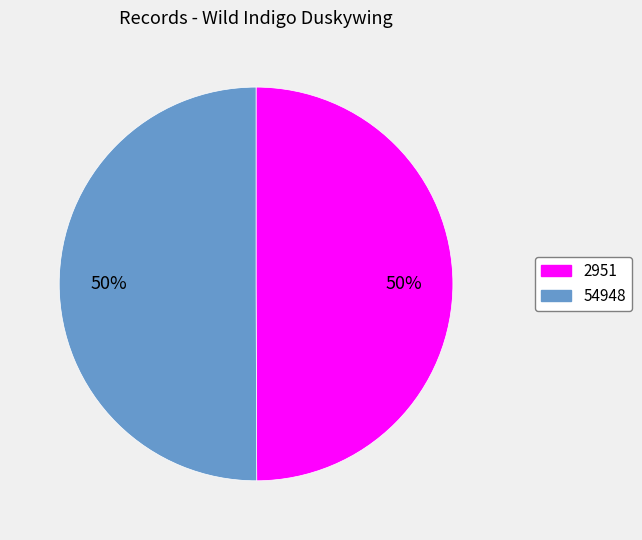

Do 2951 and 54948 together represent more than half of the pie?

Yes